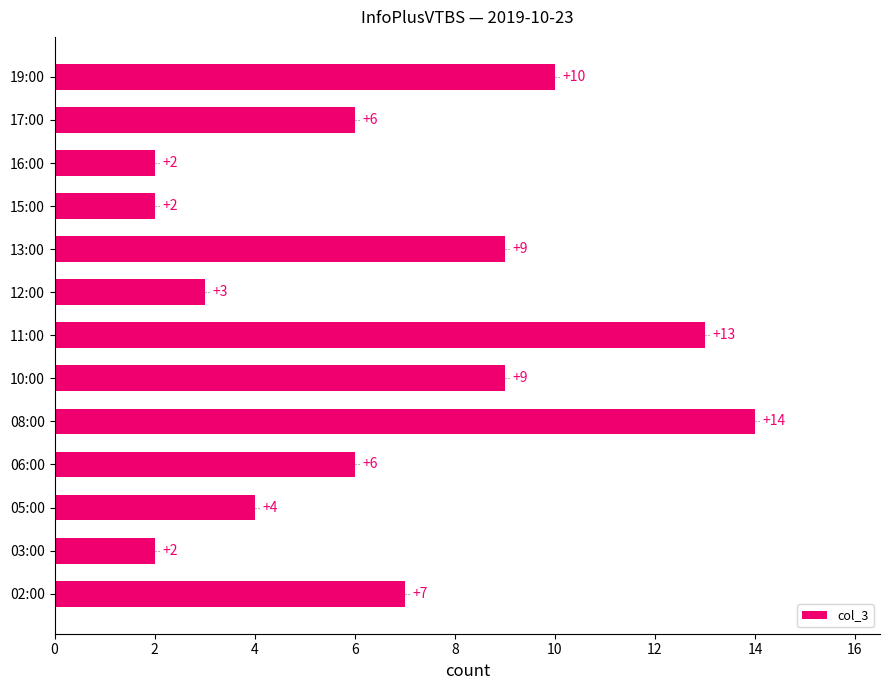

Does the chart contain any negative values?

No